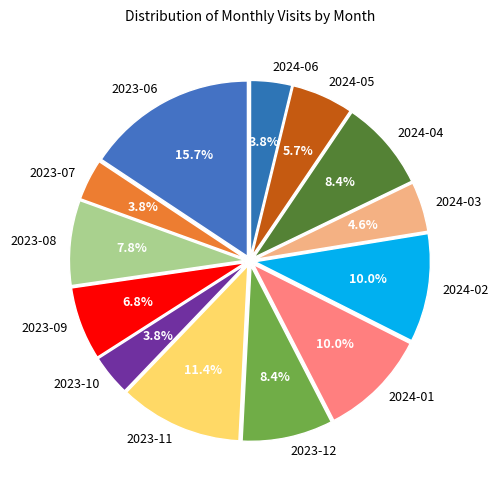

How many segments does this pie chart have?

13